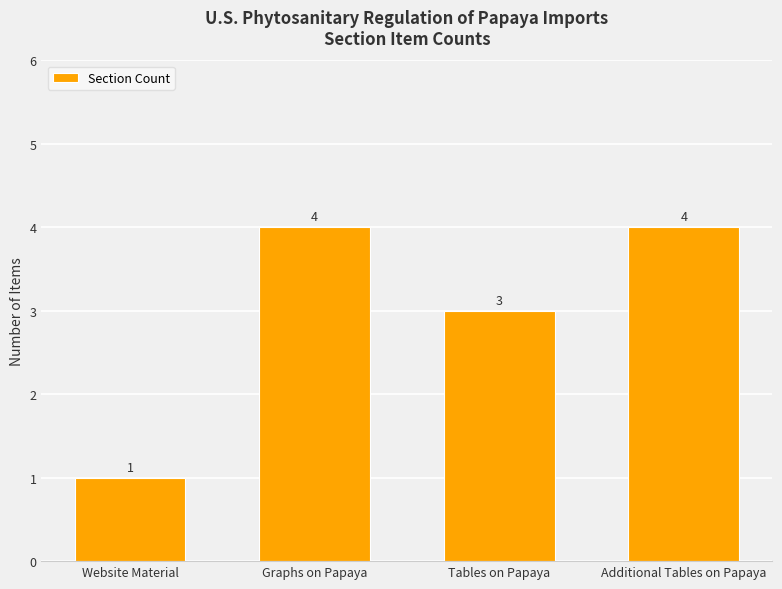

What is the sum of the values at Additional Tables on Papaya and Graphs on Papaya?

8